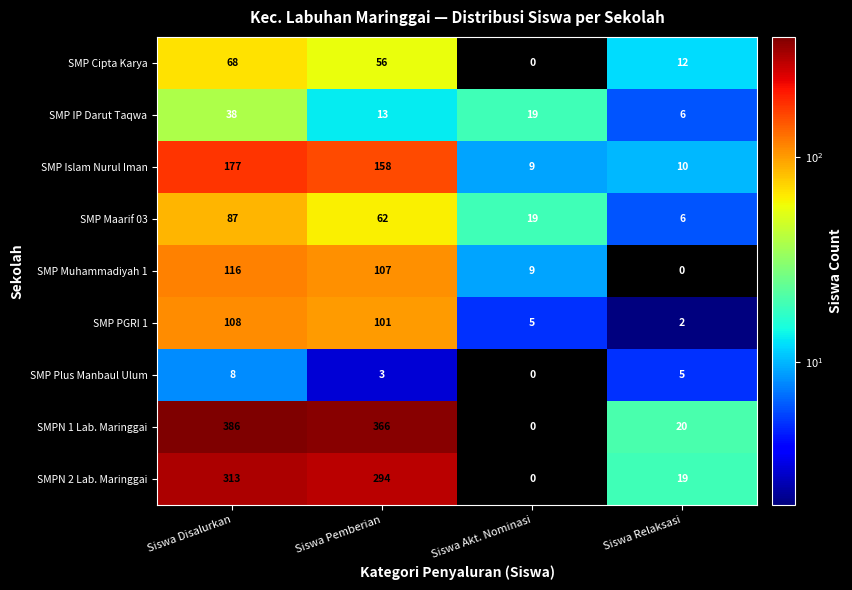

Which label corresponds to the largest value in the chart?

Siswa Disalurkan